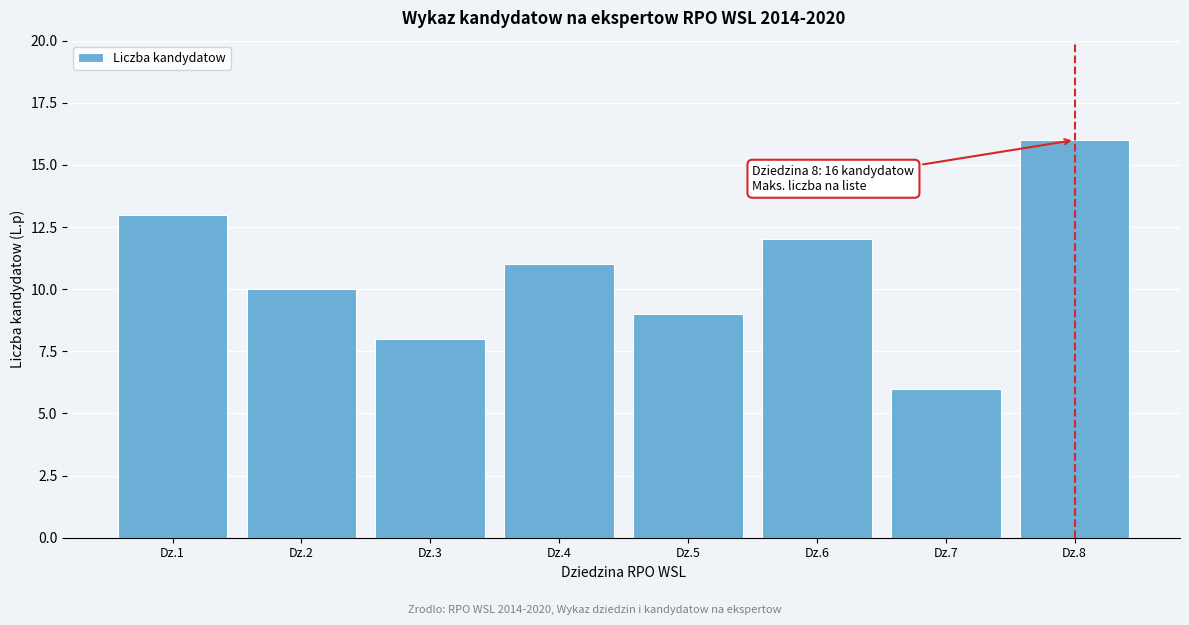

Reading left to right, what are all the values shown in this chart?

13	10	8	11	9	12	6	16